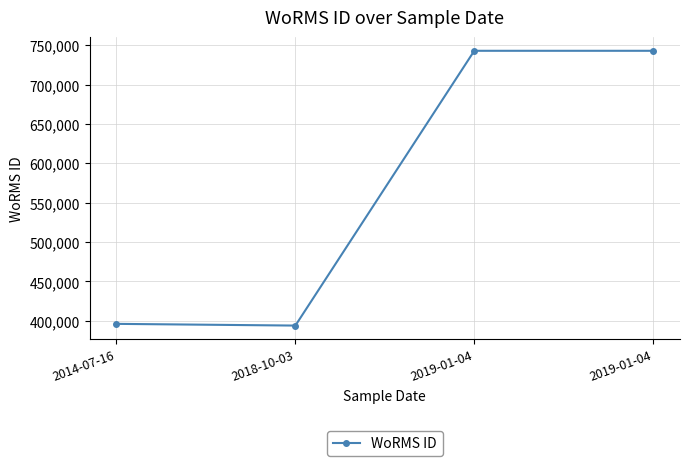

Count the number of data series in this chart.

1